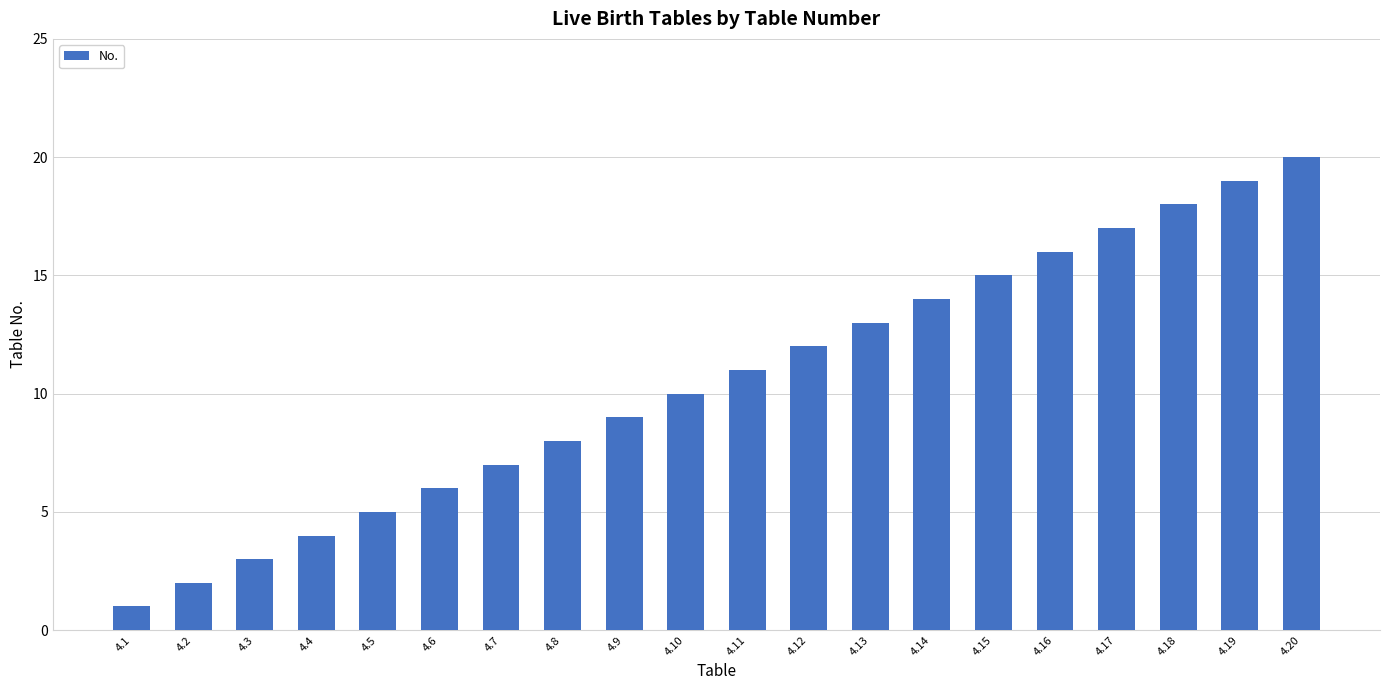

Which has a higher value, 4.11 or 4.15?

4.15